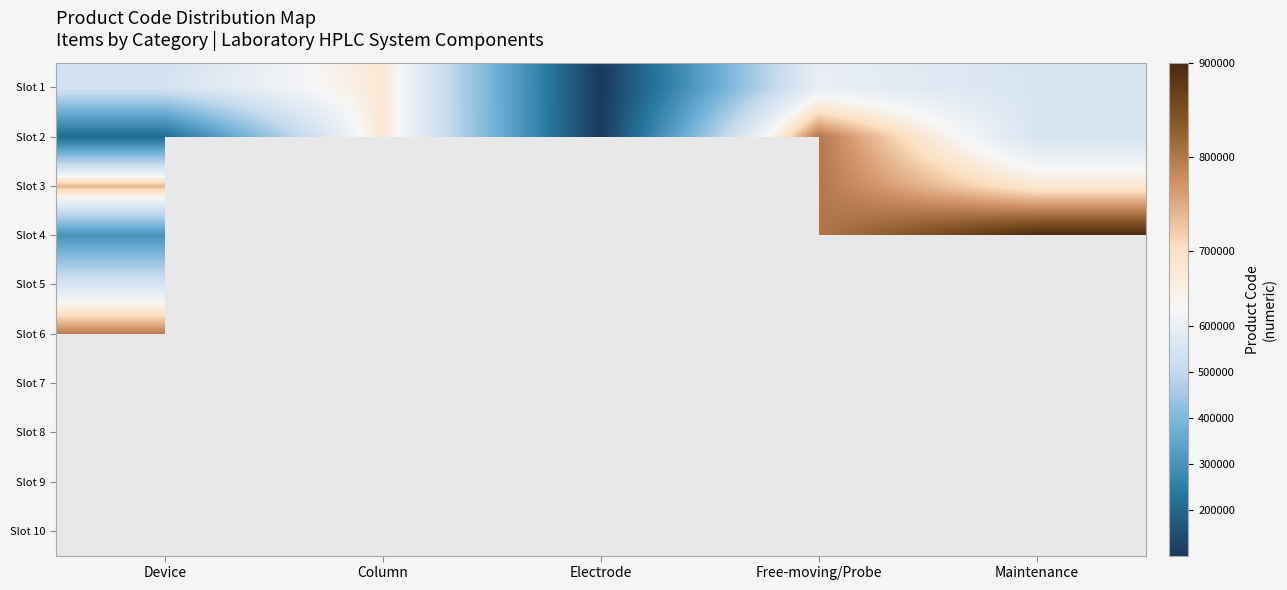

Which label corresponds to the largest value in the chart?

Maintenance